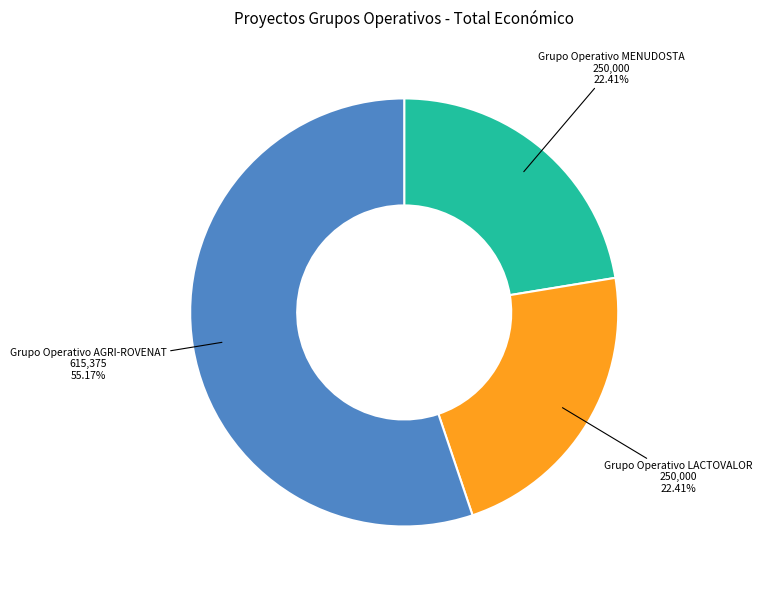

Between Grupo Operativo LACTOVALOR and Grupo Operativo AGRI-ROVENAT, which is larger?

Grupo Operativo AGRI-ROVENAT